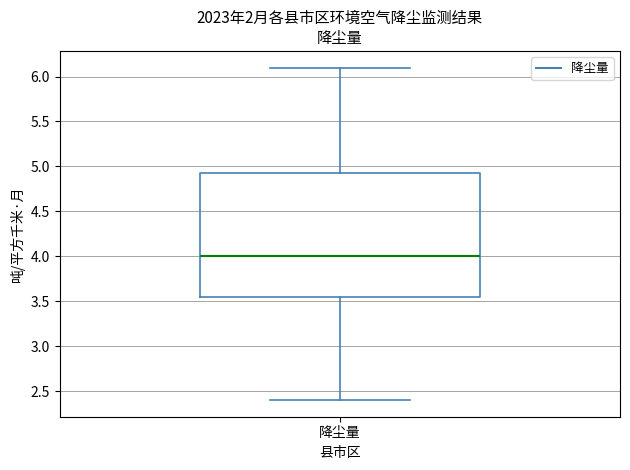

Where does the lower whisker of the box for 降尘量 end on the y-axis? The values are not printed on the chart, so give them approximately, as read against the axis.

2.40